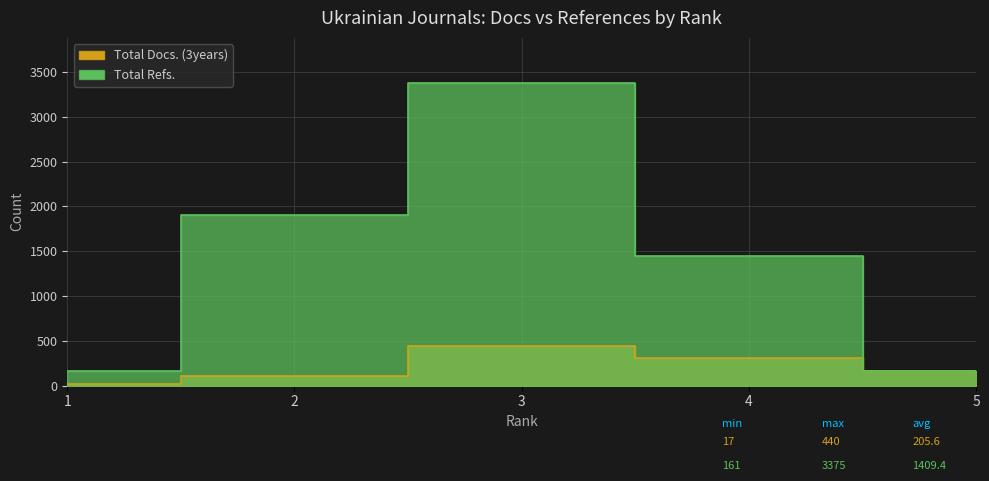

Is the value of Total Refs. at 3 greater than the value of Total Docs. (3years) at 4?

Yes